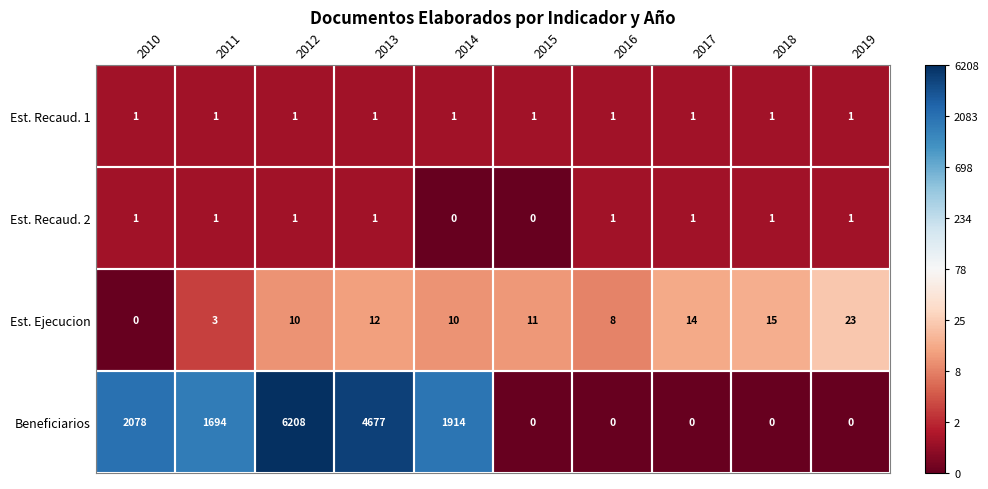

What is the average value of the Est. Ejecucion series?

11